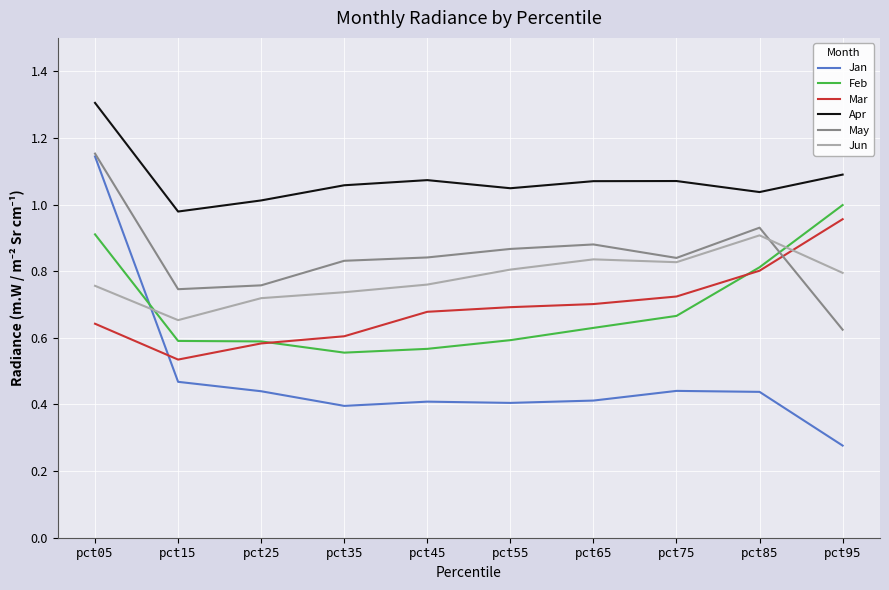

What is the sum of the Jun values at pct55 and pct35?

1.5